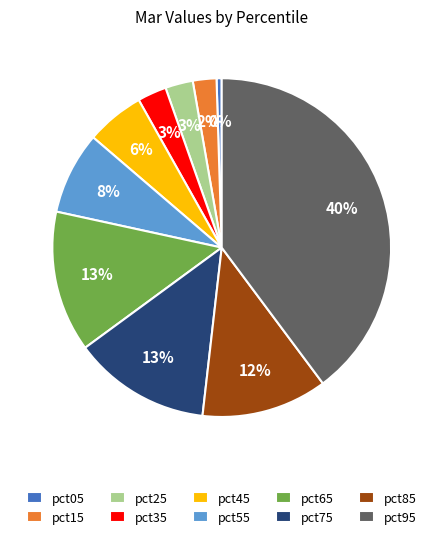

To the nearest percent, what is the difference between the pct75 and pct05 slice percentages?

13%